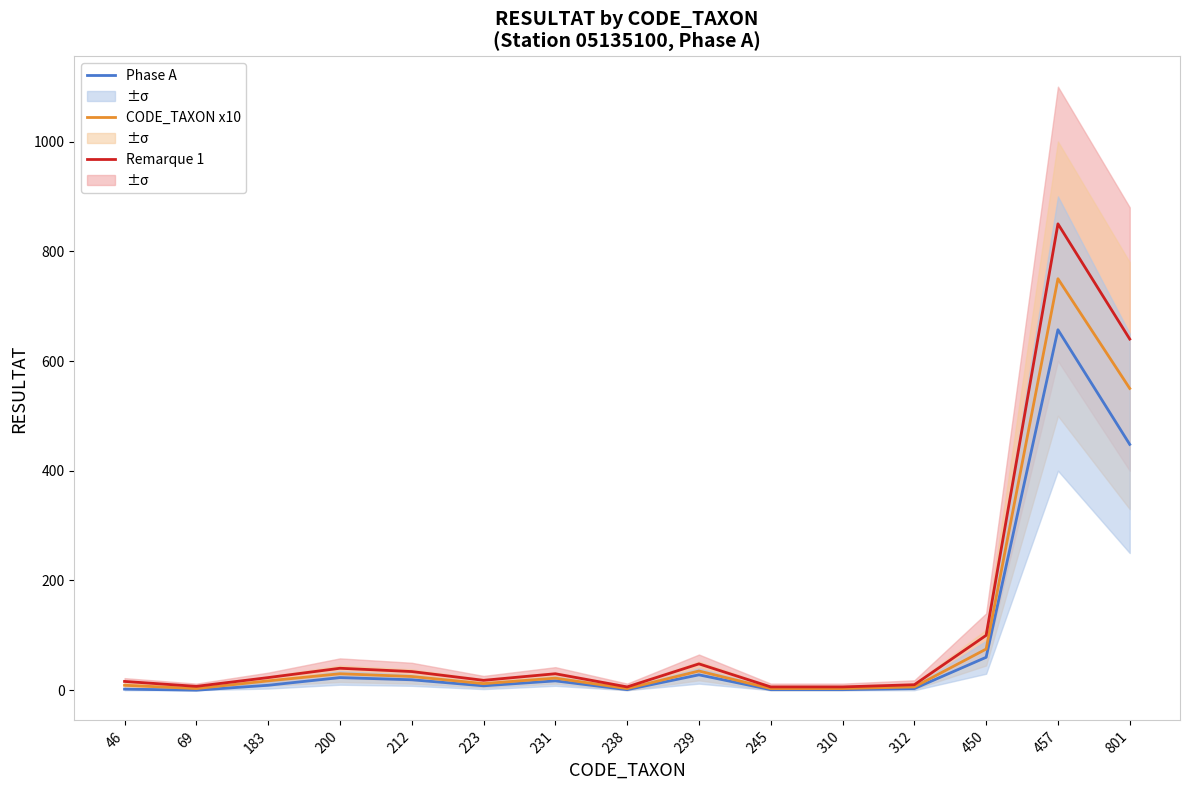

True or false: CODE_TAXON x10 and Phase A cross at least once.

False